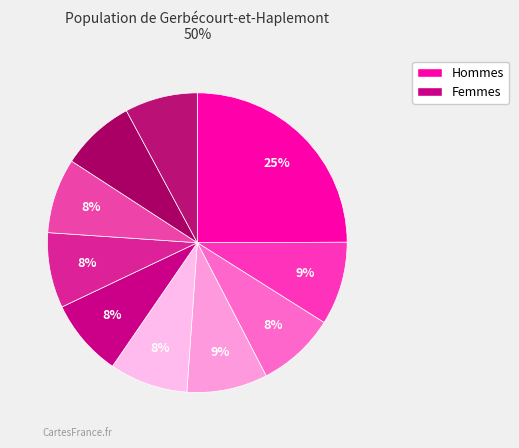

How many slices are in this pie chart?

10